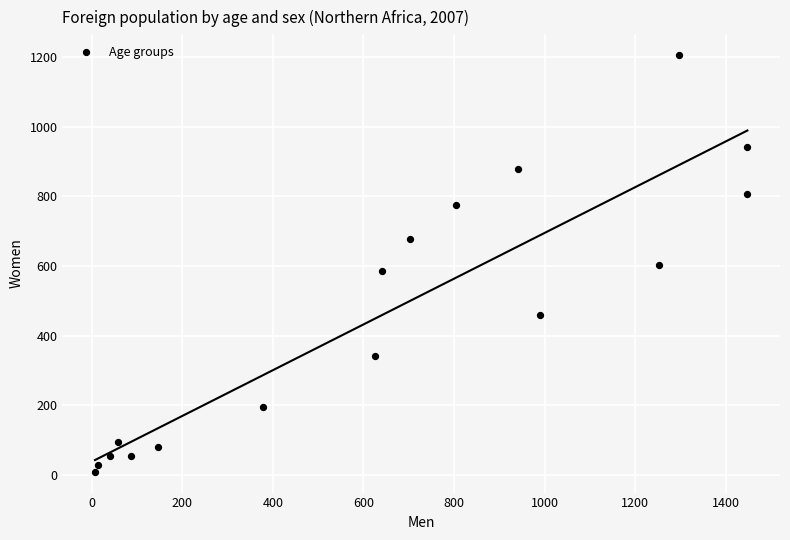

What is the range of Y values (max minus min)?

1197